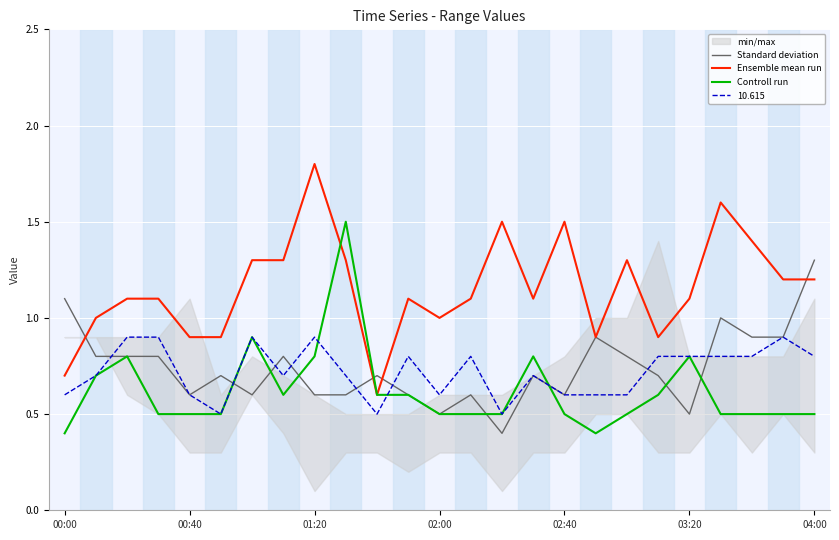

True or false: Ensemble mean run has a value of 1.0 at 02:00.

True